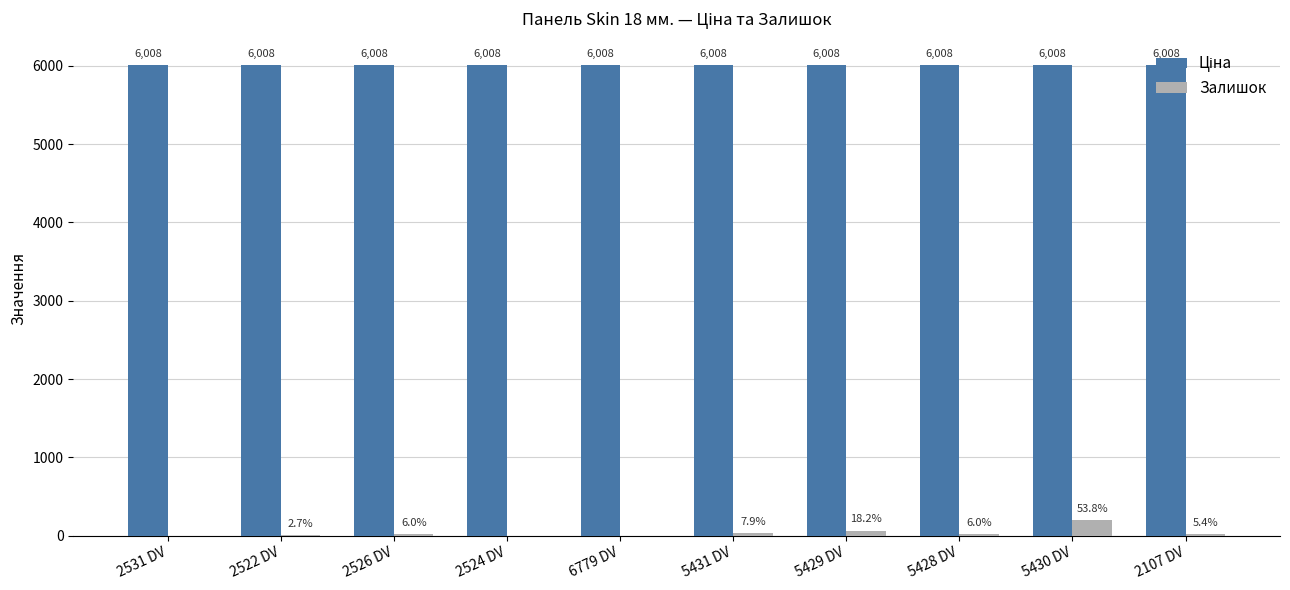

Between 2526 DV and 2524 DV, which series saw the biggest shift?

Залишок